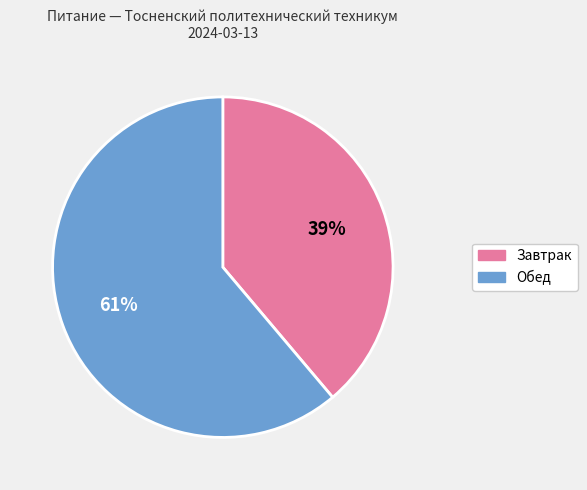

Which category has the biggest portion of the pie?

Обед